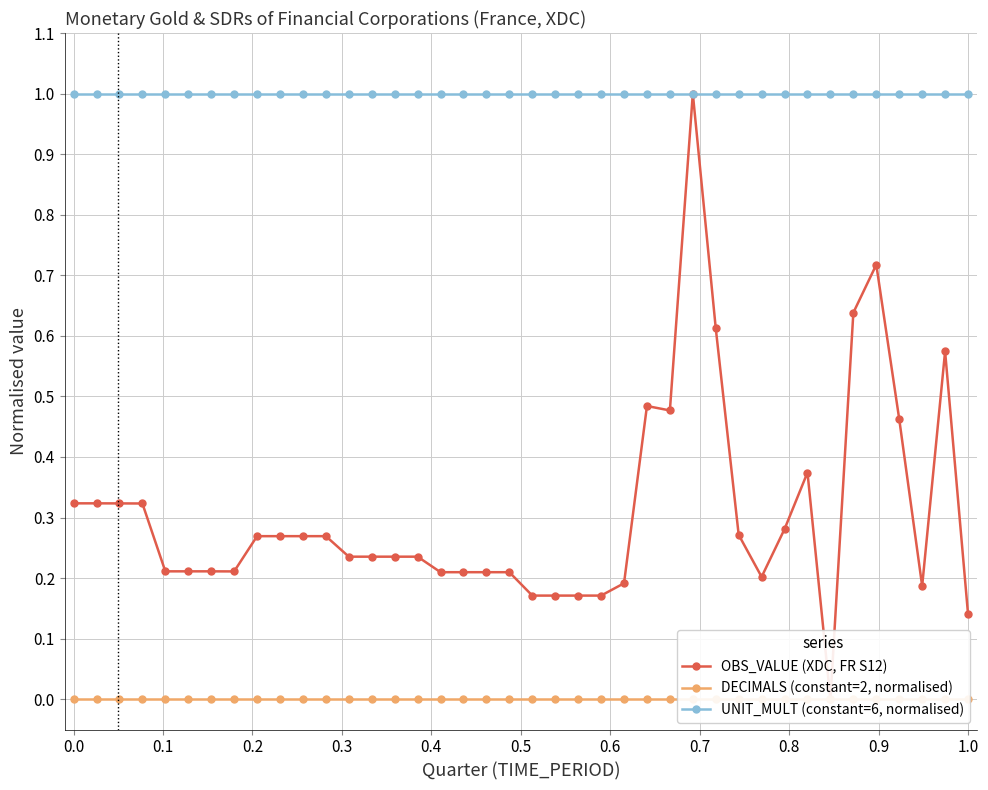

True or false: UNIT_MULT (constant=6, normalised) and DECIMALS (constant=2, normalised) cross at least once.

False